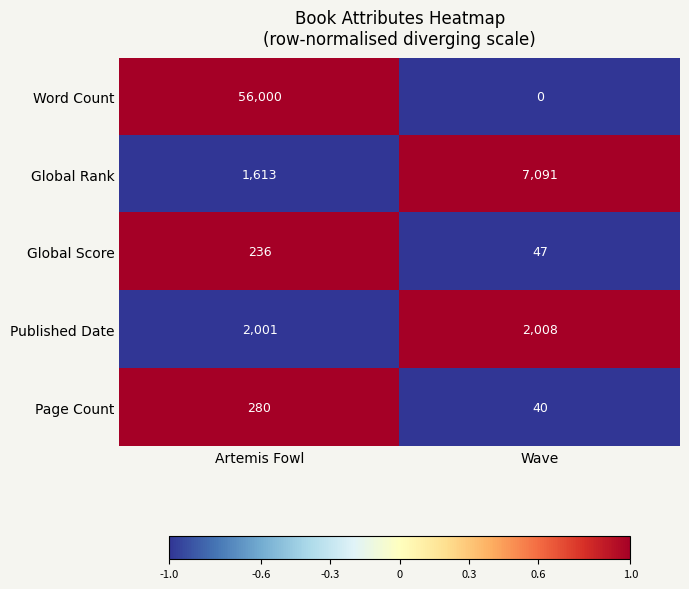

Reading left to right, extract all data points from this chart.

Word Count: Artemis Fowl=56000	Wave=0
Global Rank: Artemis Fowl=1613	Wave=7091
Global Score: Artemis Fowl=236	Wave=47
Published Date: Artemis Fowl=2001	Wave=2008
Page Count: Artemis Fowl=280	Wave=40